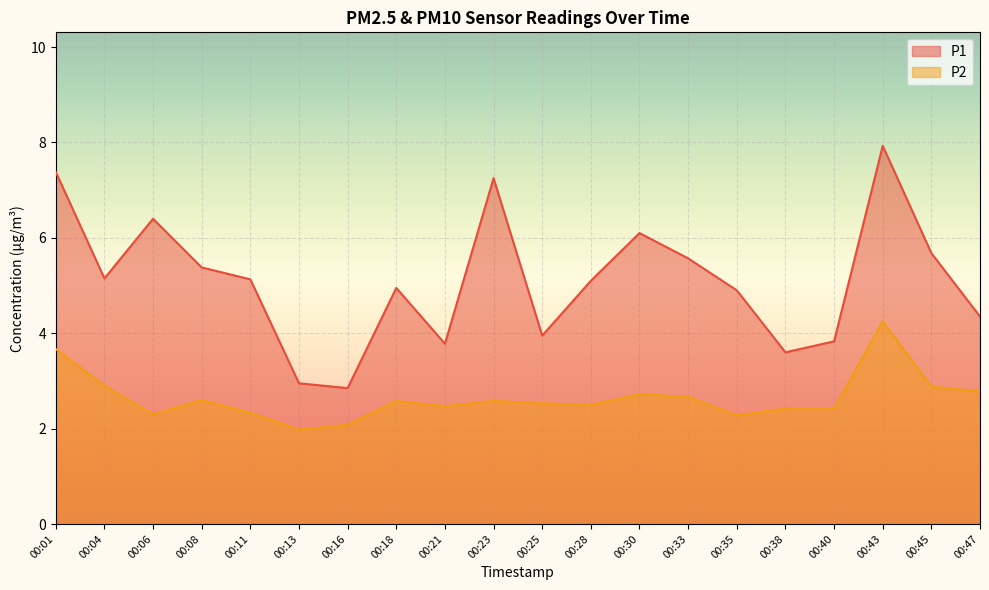

What is the difference between the highest and lowest values at 00:11?

2.8